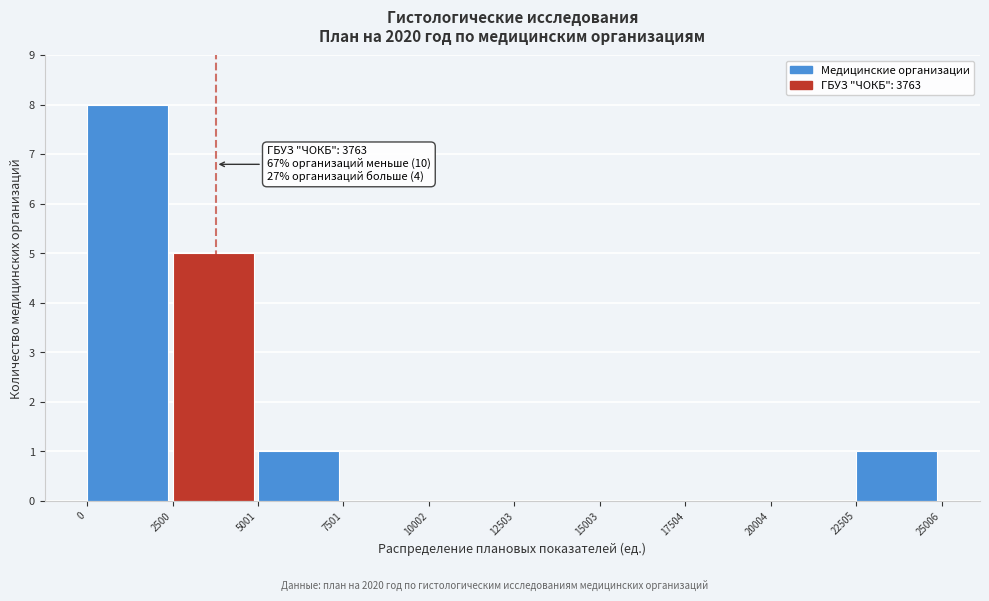

Which range on the x-axis has the tallest bar?

0 to 2500